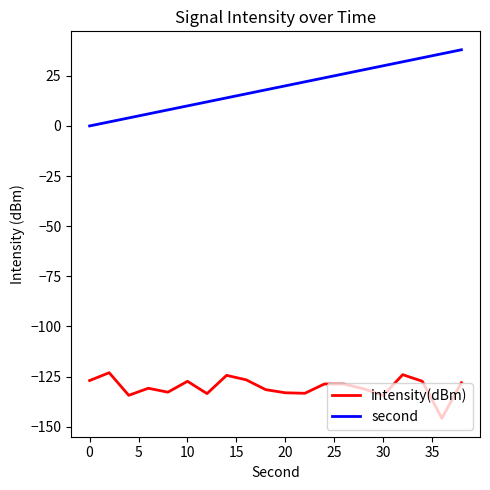

True or false: intensity(dBm) and second cross at least once.

False